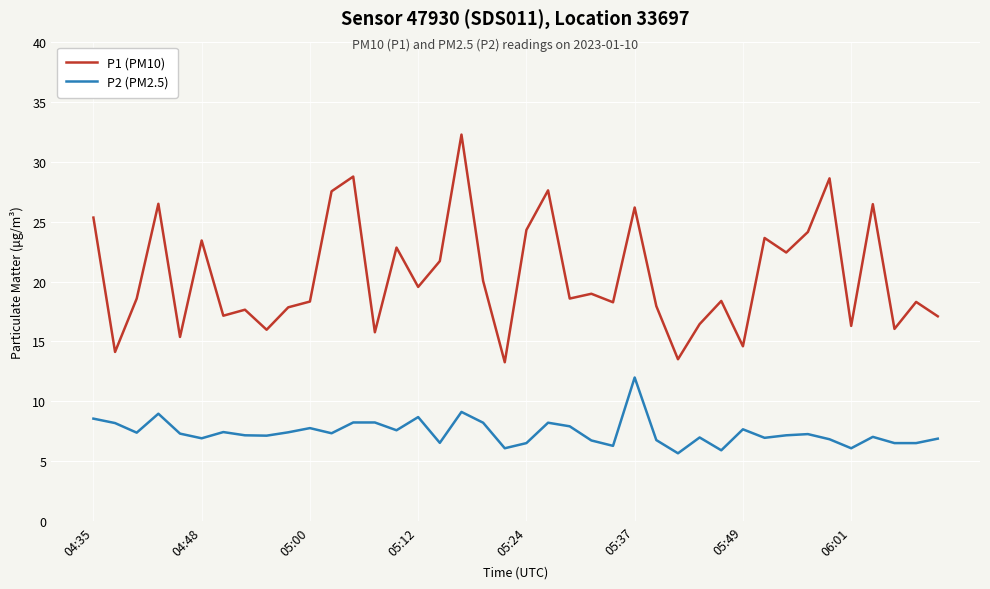

Which series has the largest total across all categories?

P1 (PM10)